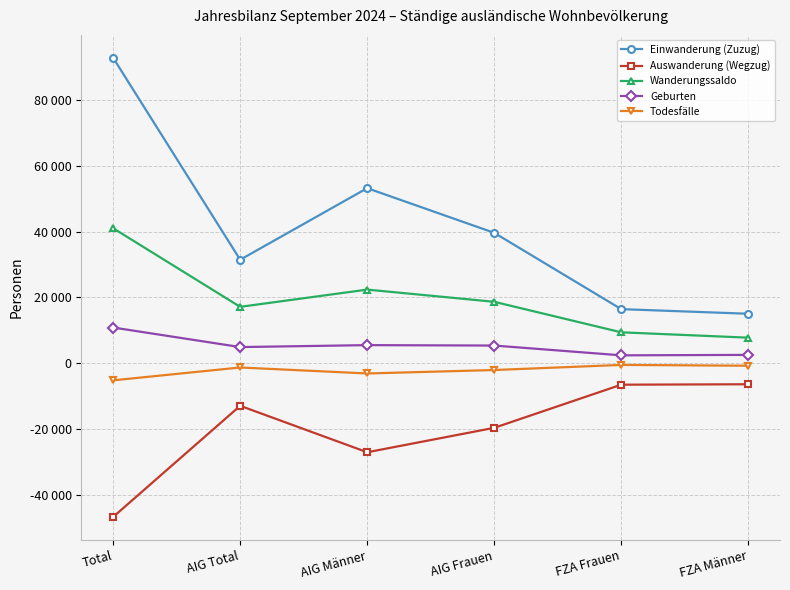

Where does the Geburten series first go above 5360?

Total